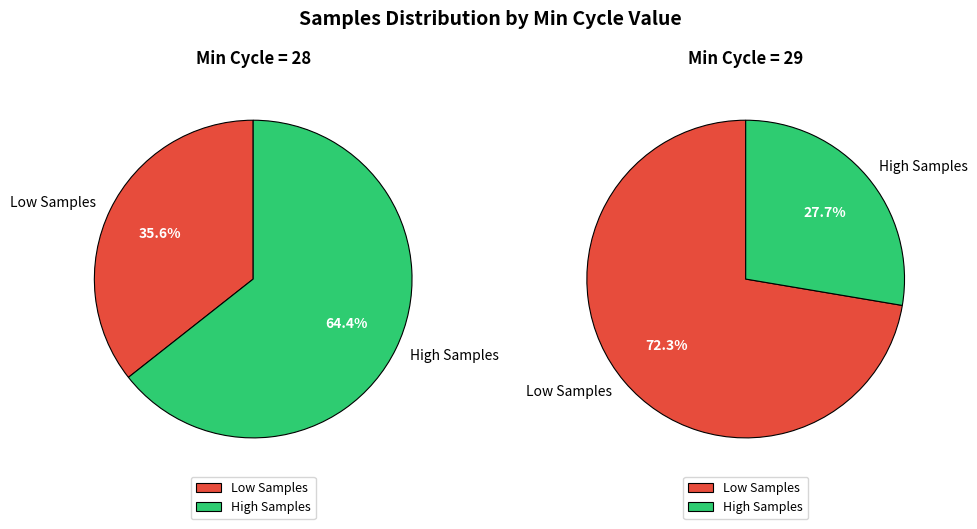

The 30 slice represents 39% of the pie. True or false?

False